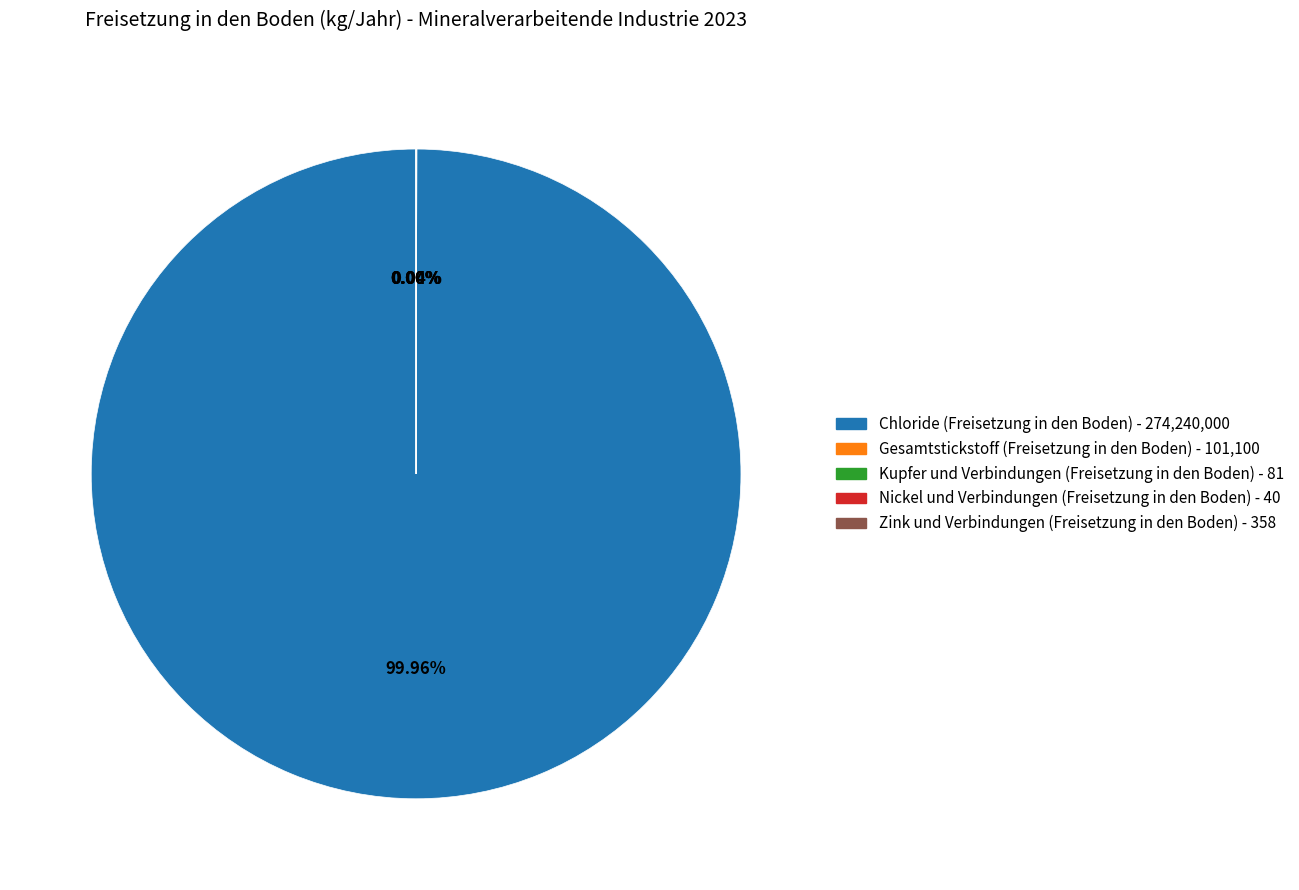

Does any single category account for the majority?

Yes